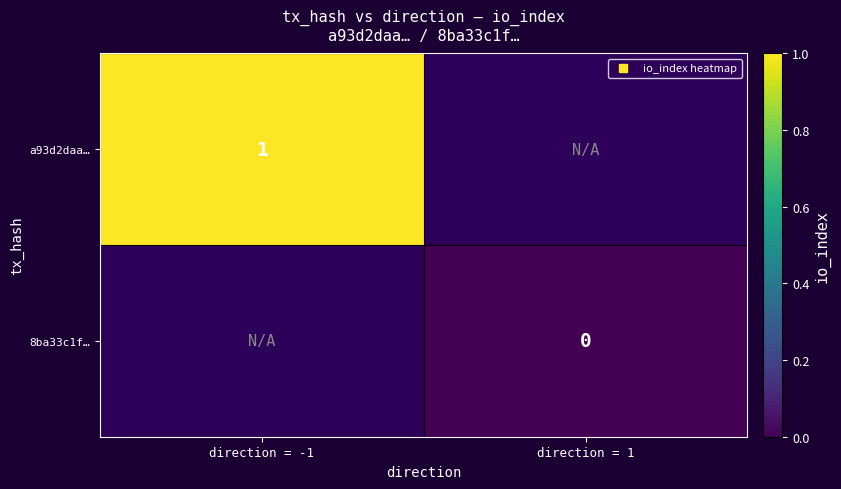

Which category has the highest value across all series?

direction = -1